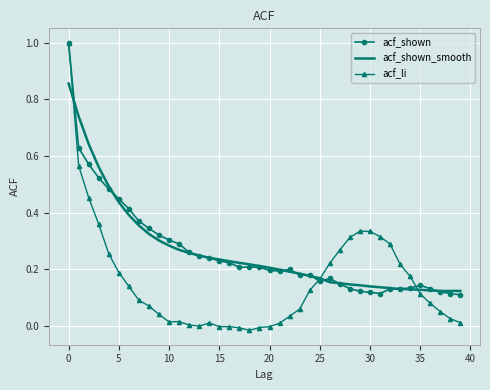

How many acf_shown_smooth values are between 0 and 1?

40